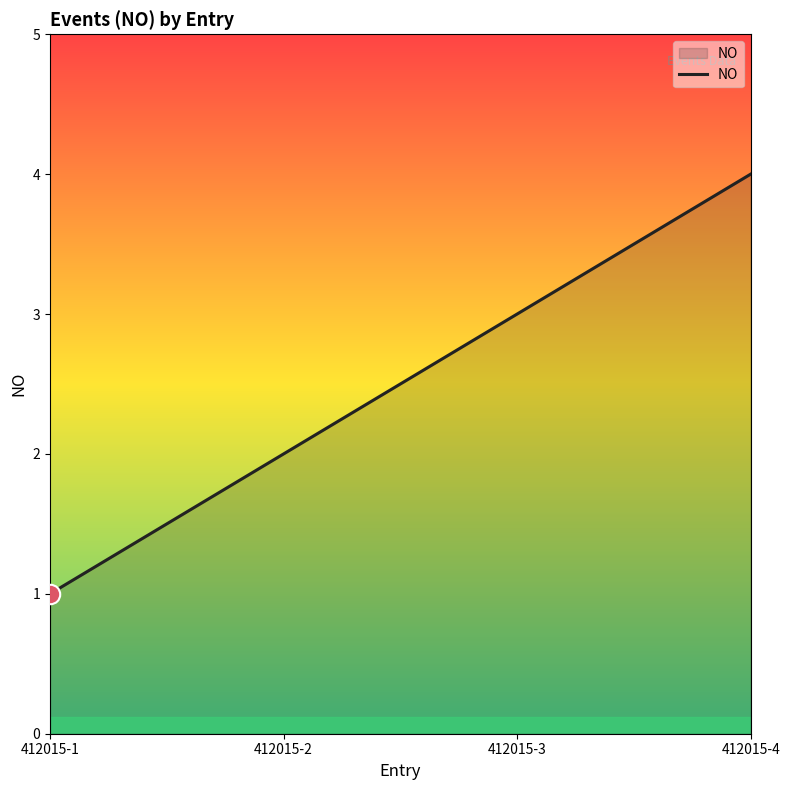

Reading left to right, transcribe all the data shown in this chart.

412015-1=1	412015-2=2	412015-3=3	412015-4=4